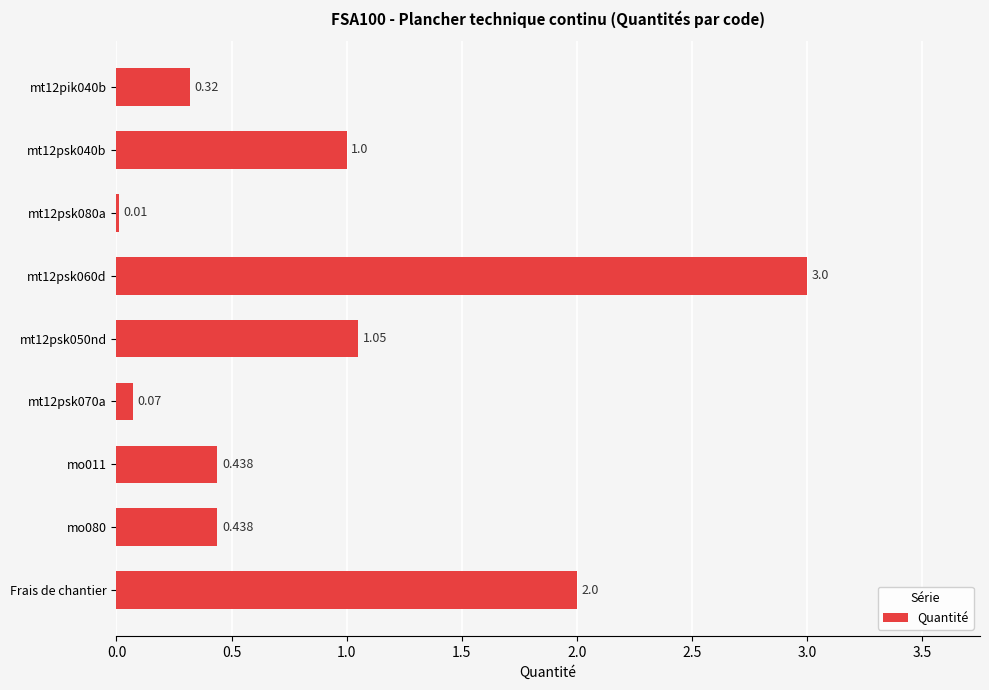

Which has a higher value, mo080 or Frais de chantier?

Frais de chantier